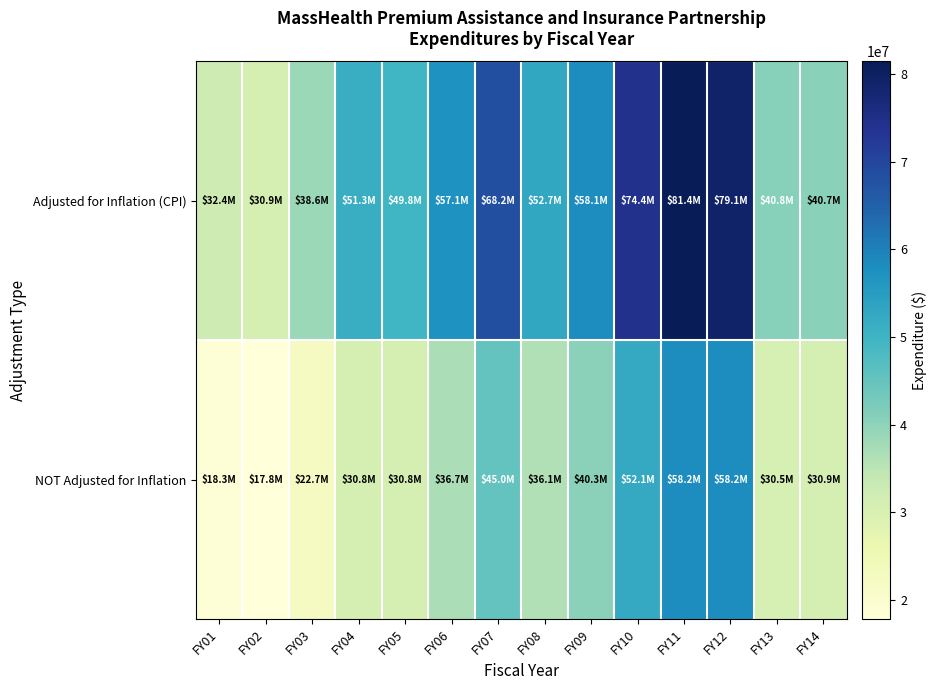

How many series are shown in this chart?

2